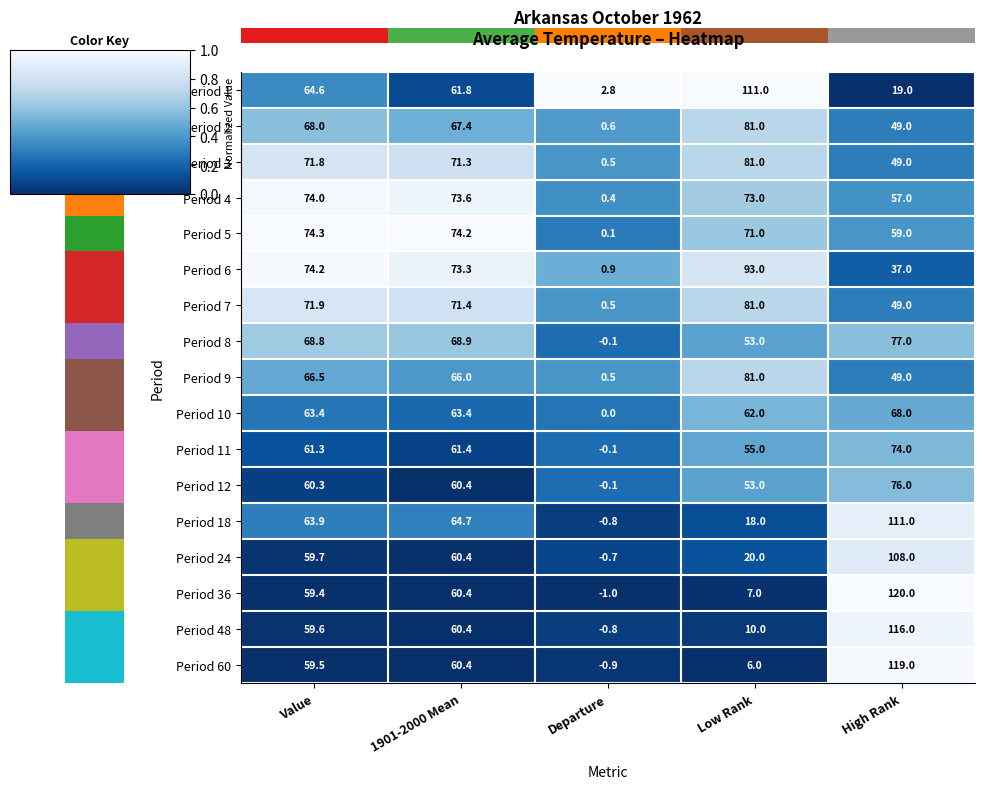

Between Value and High Rank, which series saw the biggest shift?

Period 36